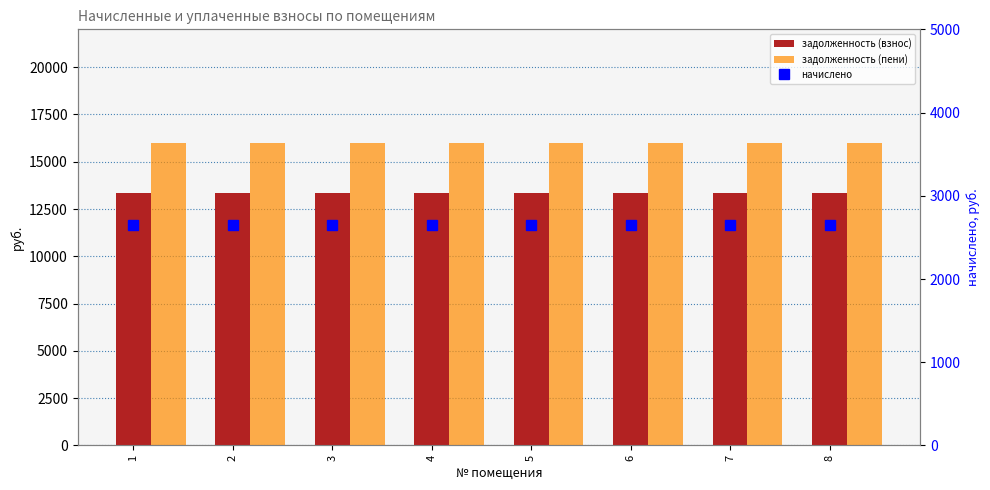

At 7, list the series in order from largest to smallest.

задолженность (пени), задолженность (взнос), начислено